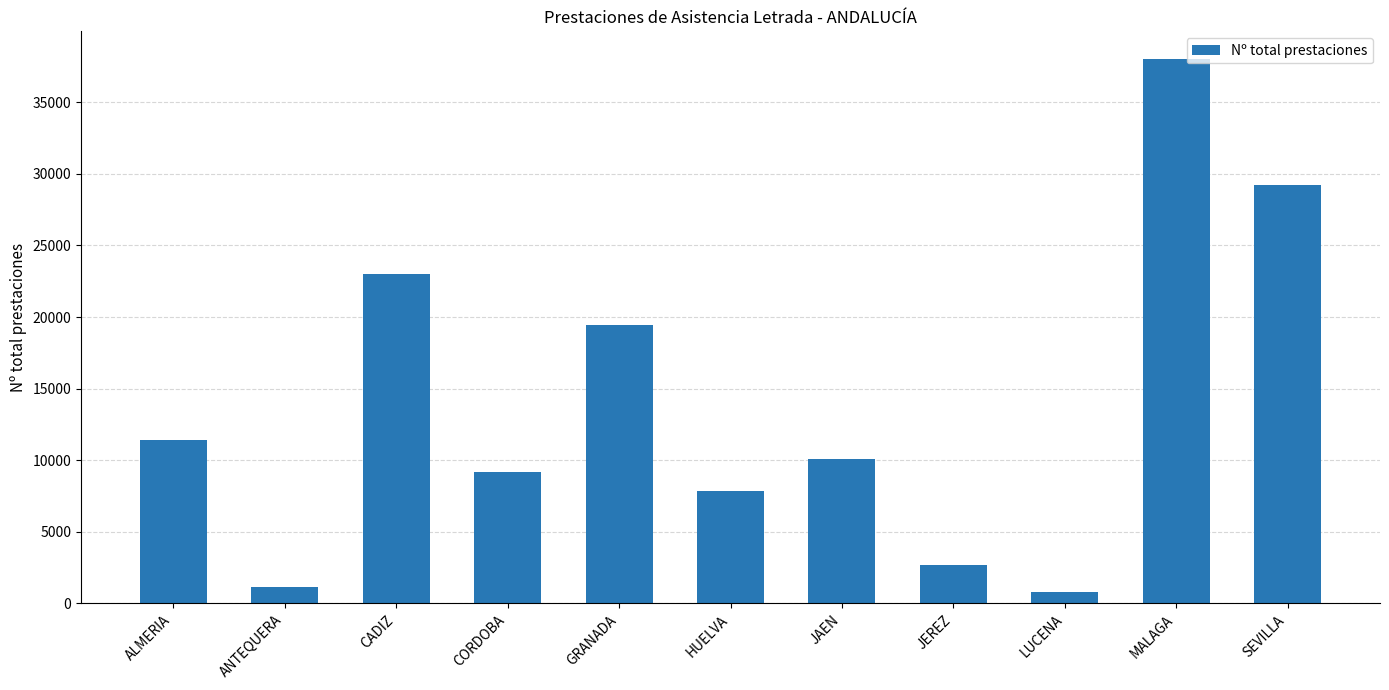

What is the label of the 2nd bar from the right?

MALAGA